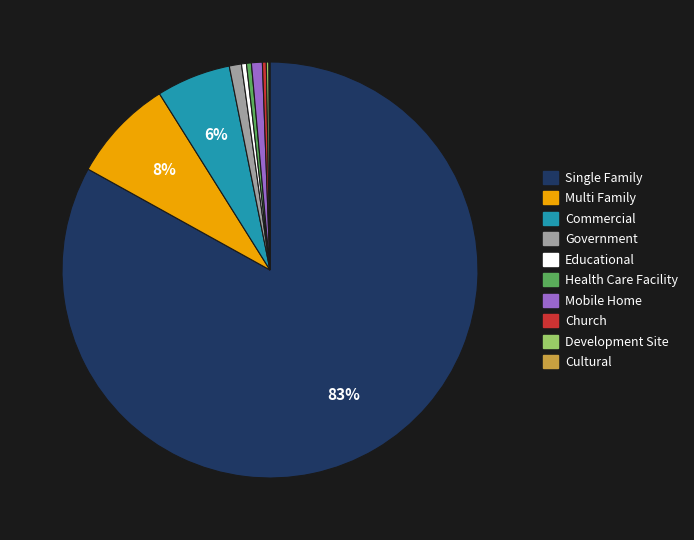

The Health Care Facility slice represents 0% of the pie. True or false?

True